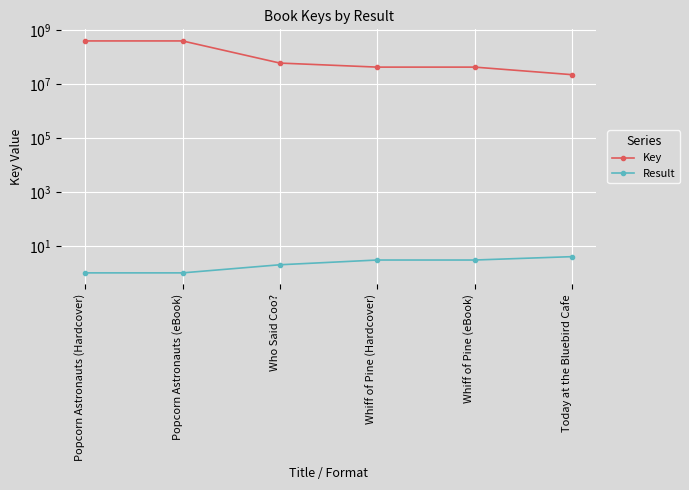

Is the value of Key at Today at the Bluebird Cafe greater than the value of Result at Whiff of Pine (Hardcover)?

Yes